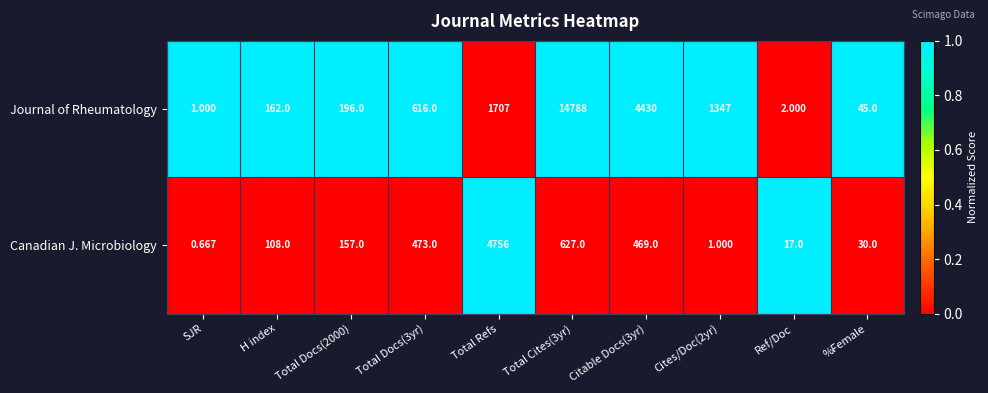

Rank the series at SJR from highest to lowest value.

Journal of Rheumatology, Canadian J. Microbiology